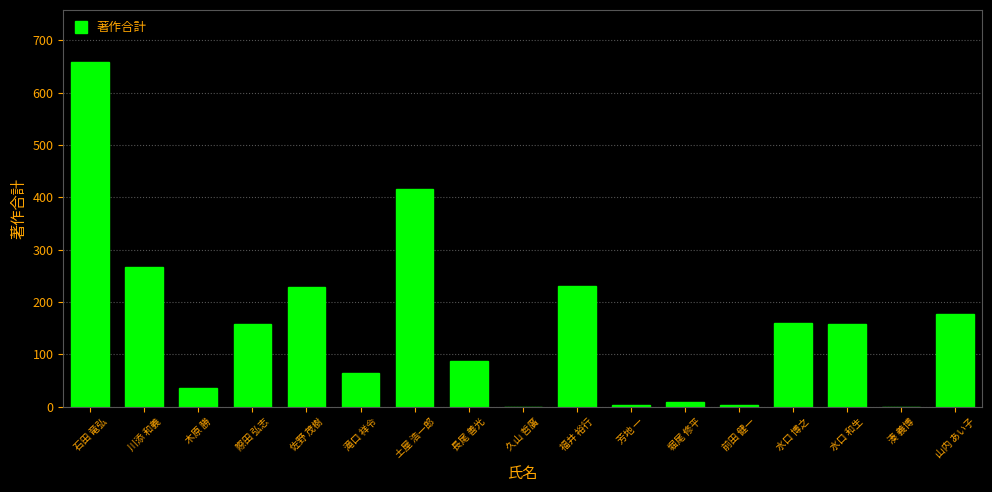

What is the greatest value displayed?

659